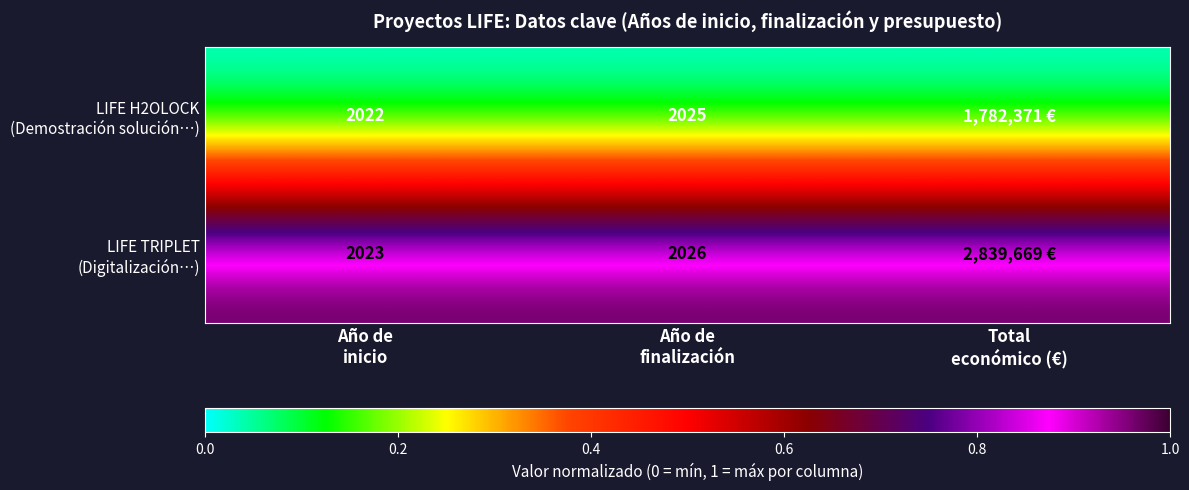

Which has a higher value, Año de
finalización or Año de
inicio?

Año de
finalización